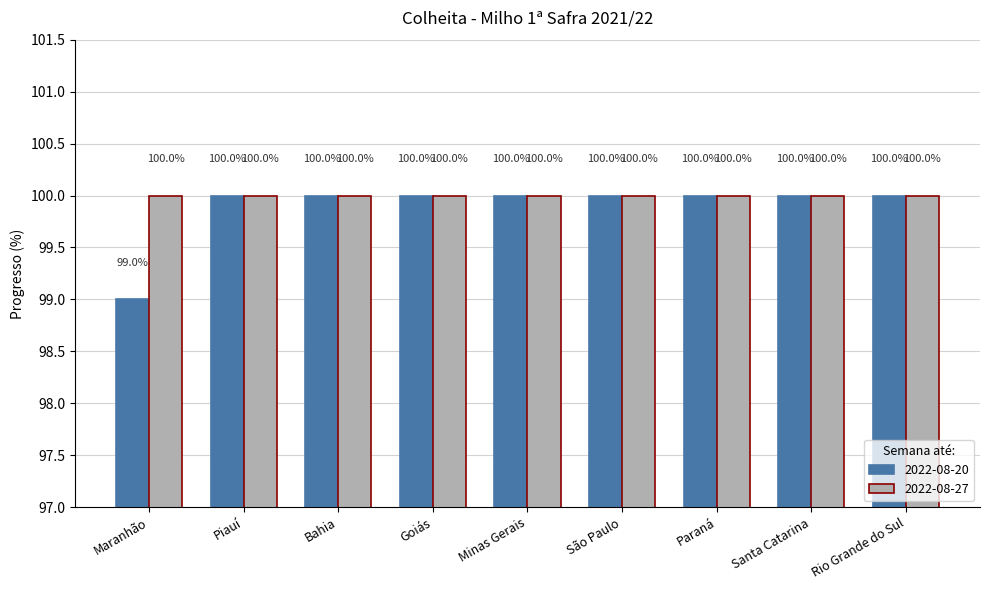

What is the average value of the 2022-08-20 series?

100